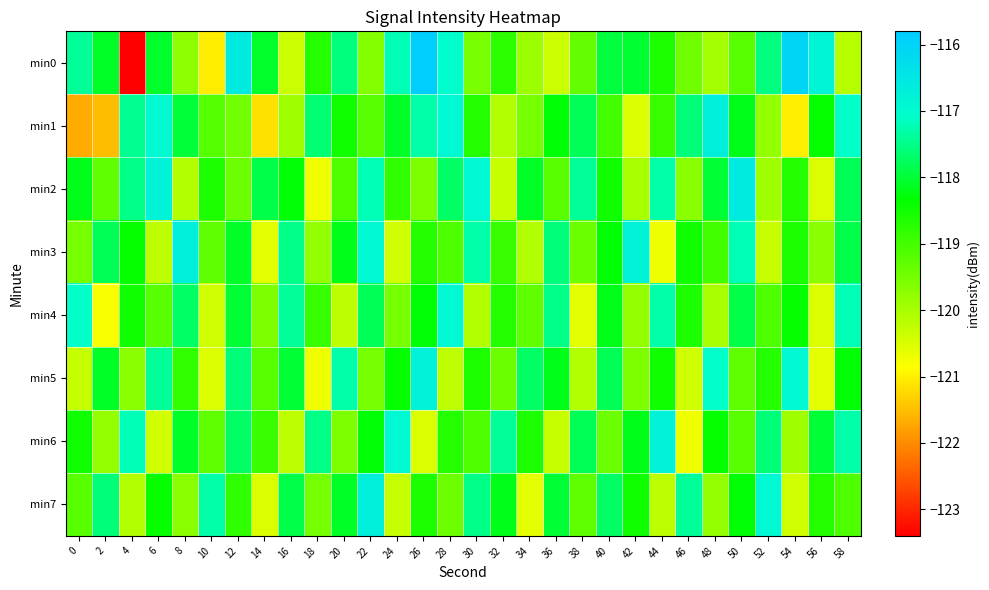

Which series has the largest range (max minus min)?

min0